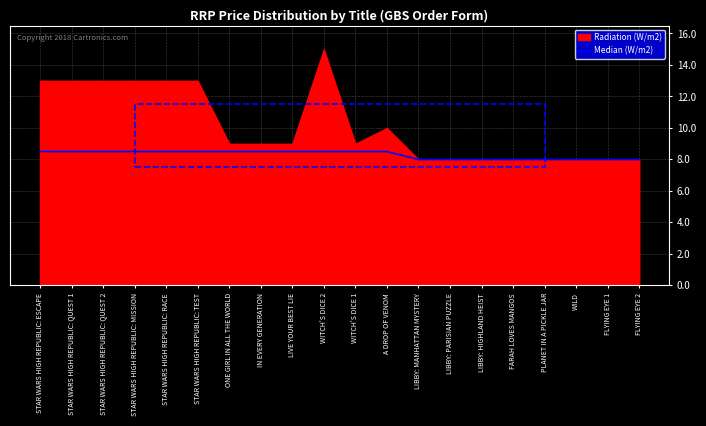

At which label does the data first exceed 8?

STAR WARS HIGH REPUBLIC: ESCAPE